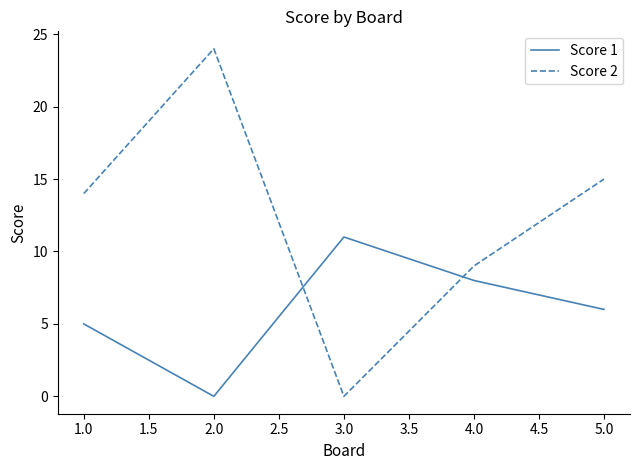

What are all the series names shown in the legend?

Score 1, Score 2